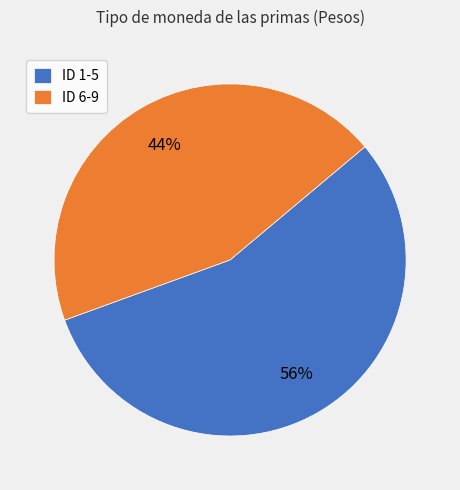

To the nearest percent, what is the combined percentage of ID 6-9 and ID 1-5?

100%